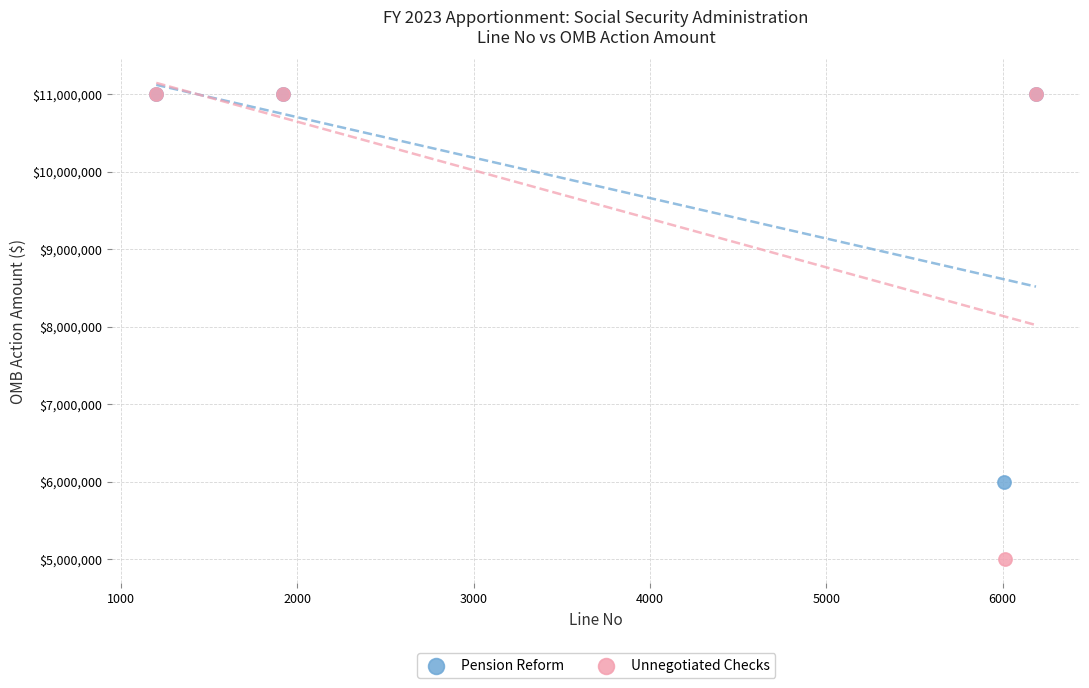

Which series reaches the minimum Y coordinate?

Unnegotiated Checks